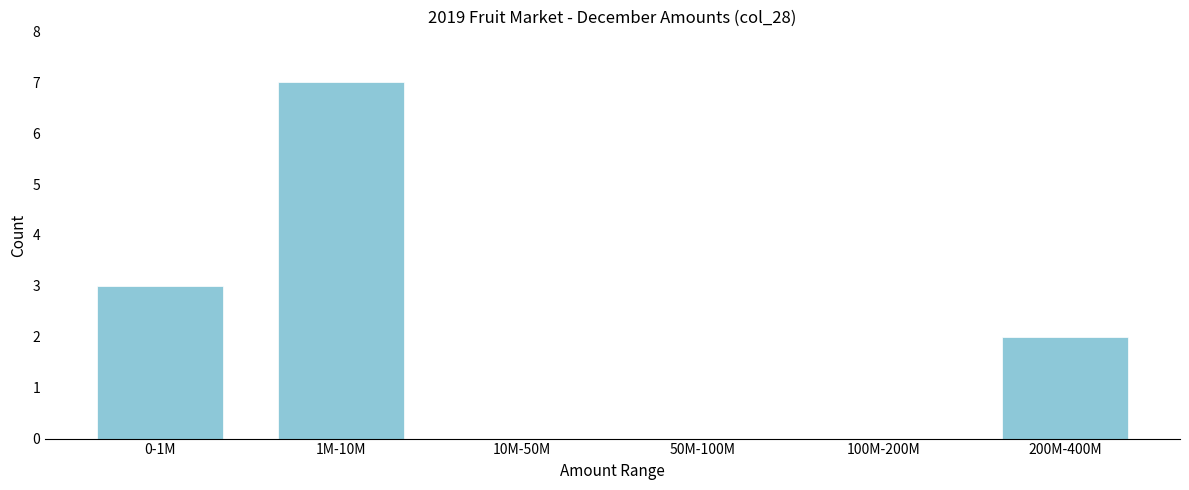

Reading left to right, what are all the values shown in this chart?

0-1M=3	1M-10M=7	10M-50M=0	50M-100M=0	100M-200M=0	200M-400M=2